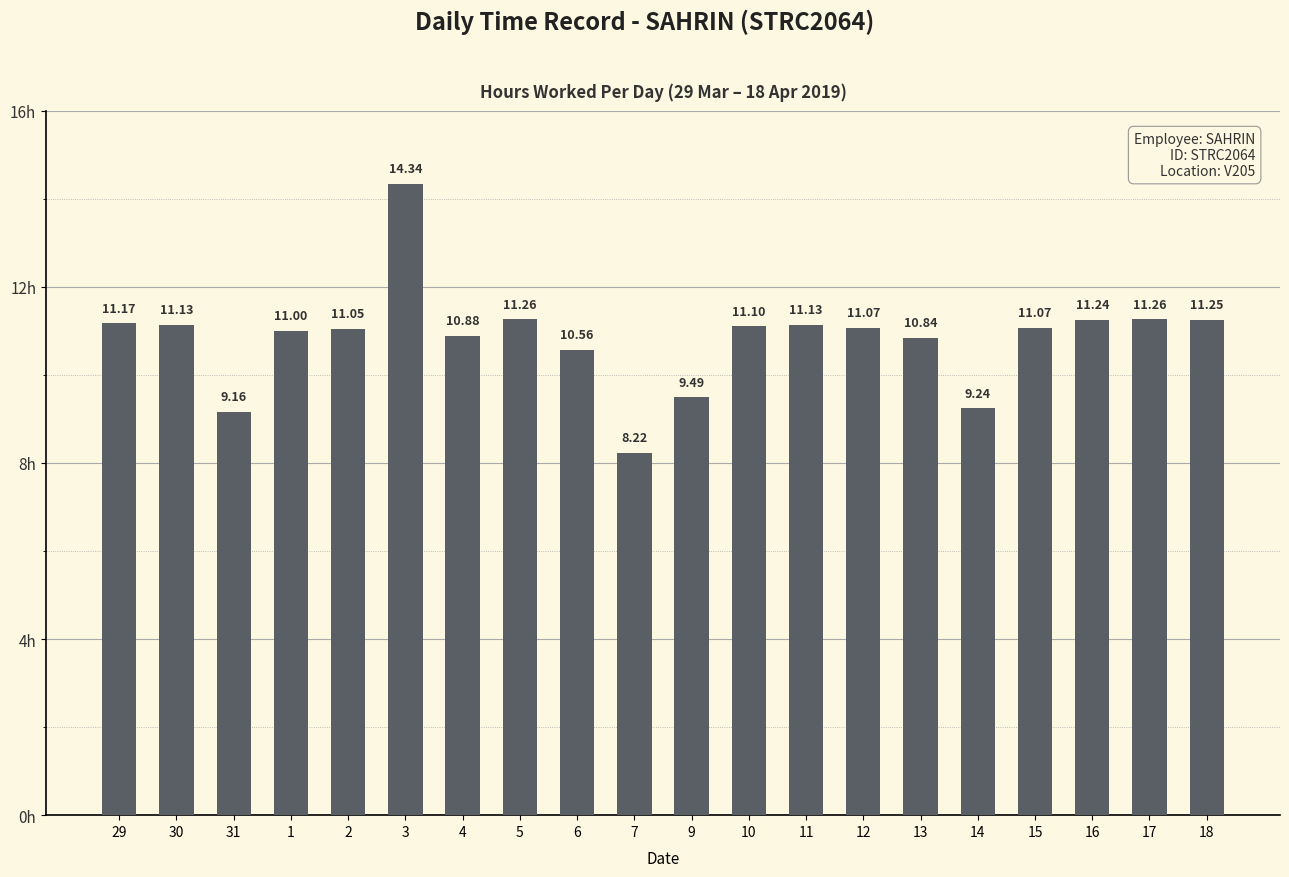

What value does the data have at 10?

11.1